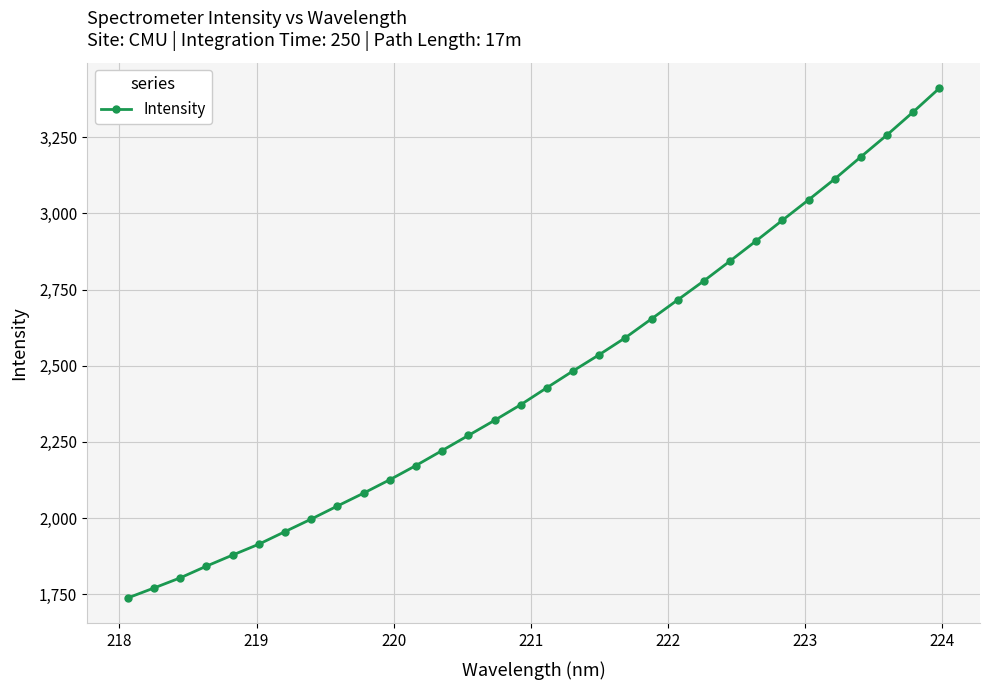

What is the minimum value shown in the chart?

1737.3